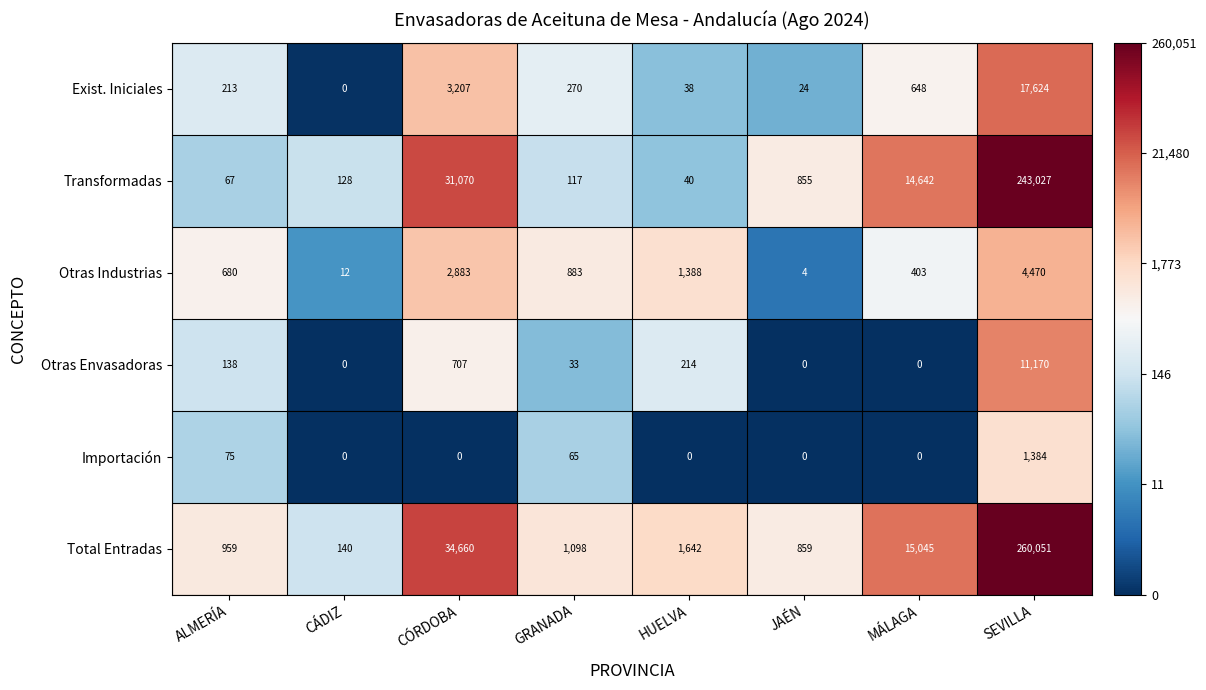

How many distinct data groups are displayed?

6